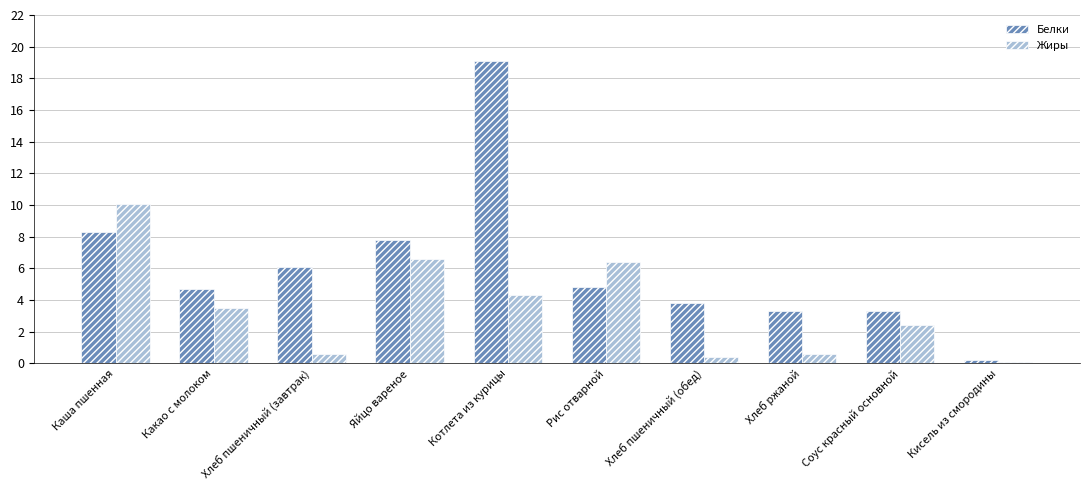

Which series has the widest spread of values?

Белки